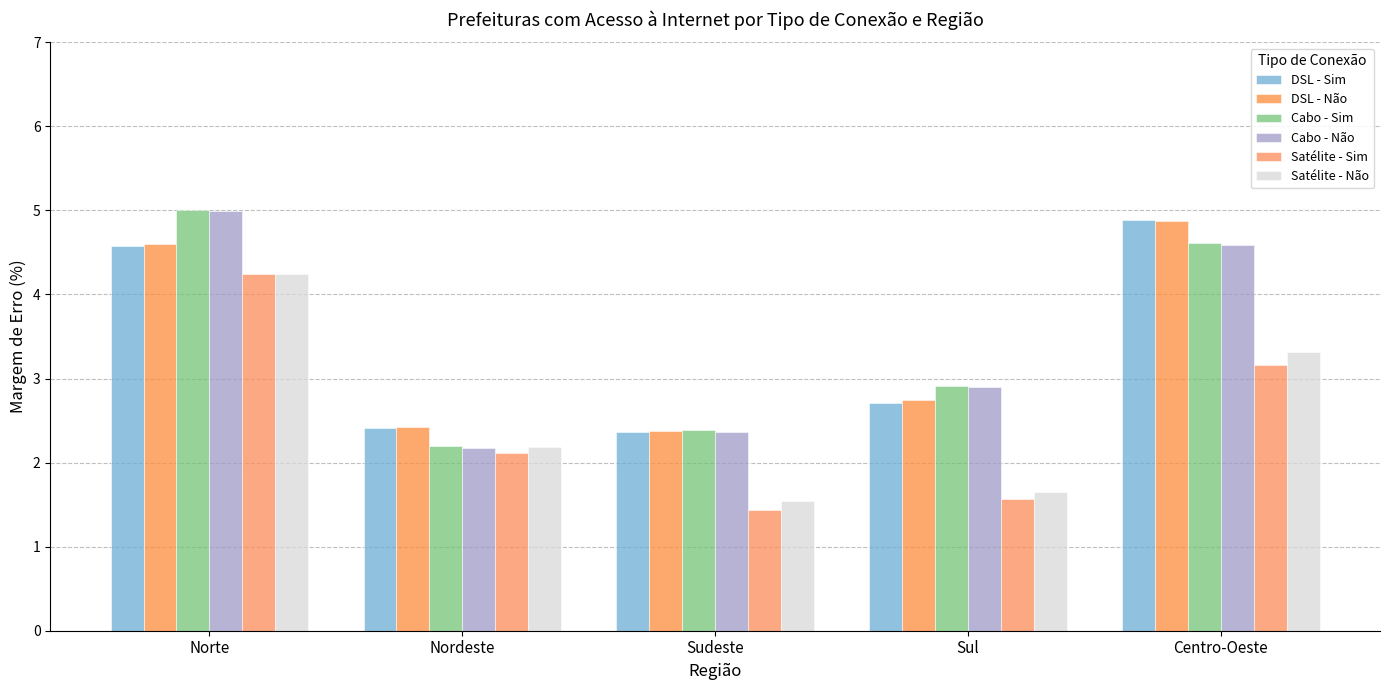

What is the label of the 2nd bar from the right?

Sul